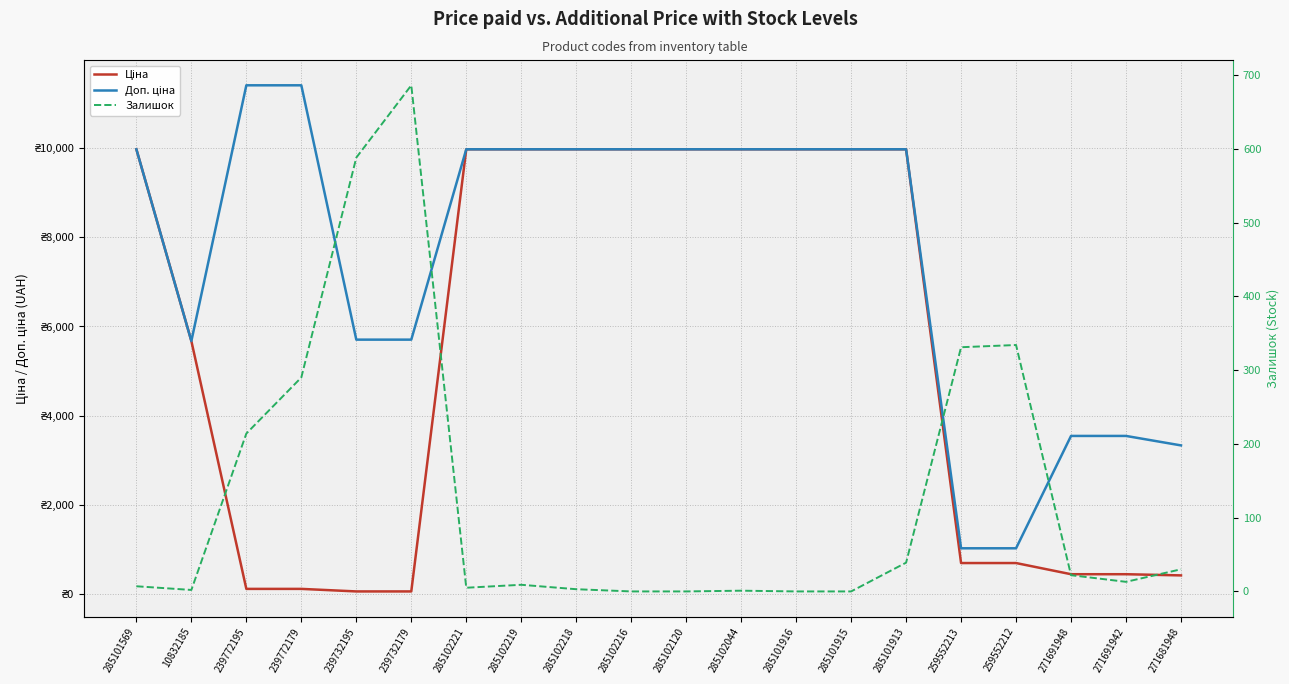

What is the average value of the Доп. ціна series?

7606.3